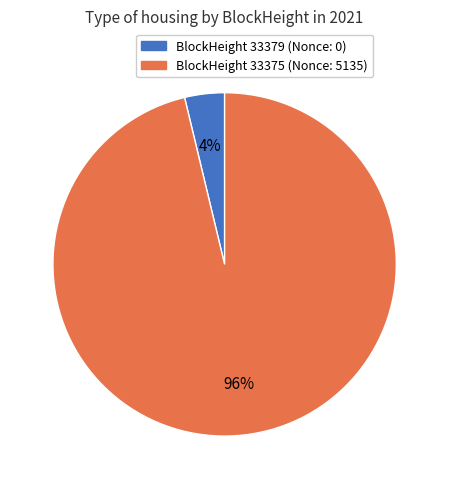

To the nearest percent, what is the average slice percentage?

50%